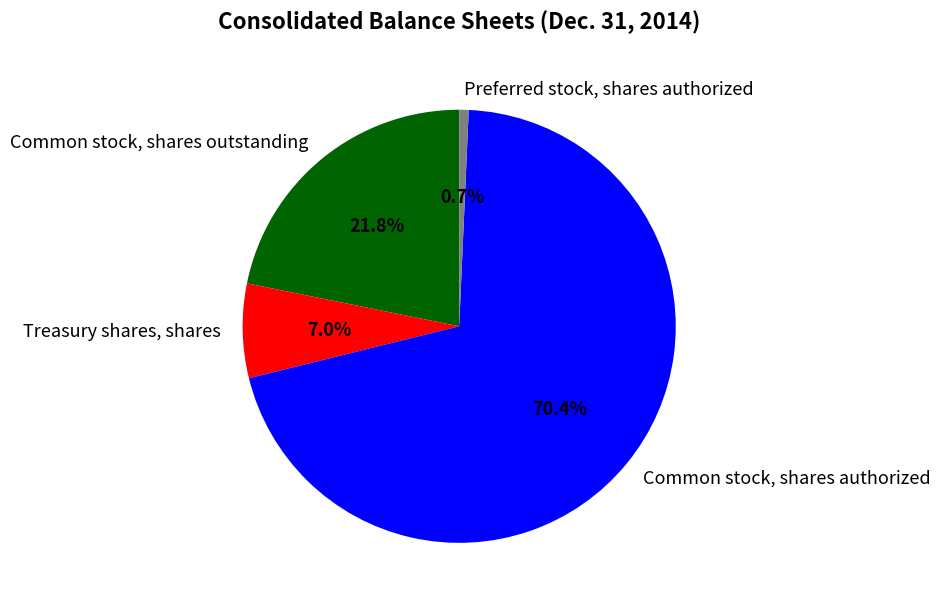

Count the number of slices in the pie.

4